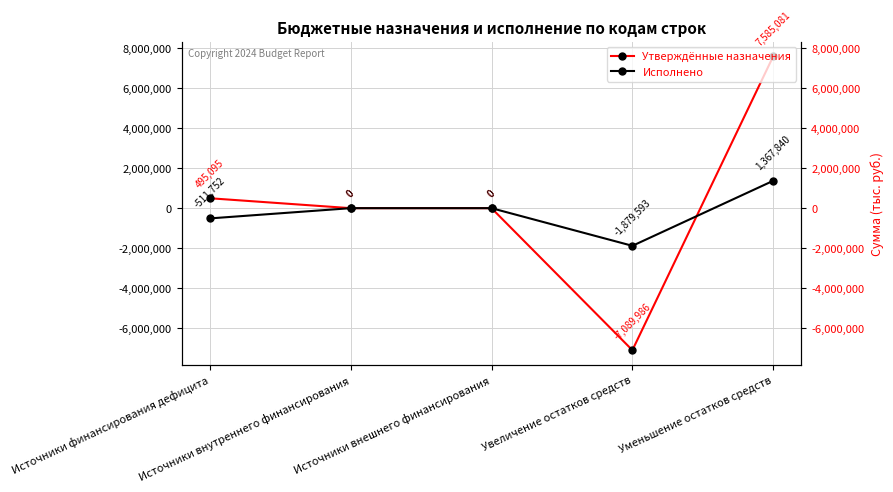

Is the value of Утверждённые назначения at Уменьшение остатков средств greater than the value of Исполнено at Источники финансирования дефицита?

Yes